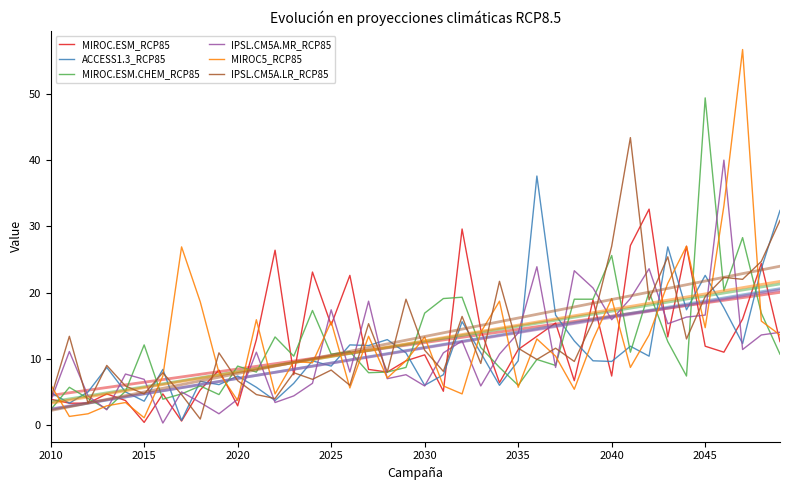

Is it true that MIROC.ESM_RCP85 equals 36.7 at 14?

False